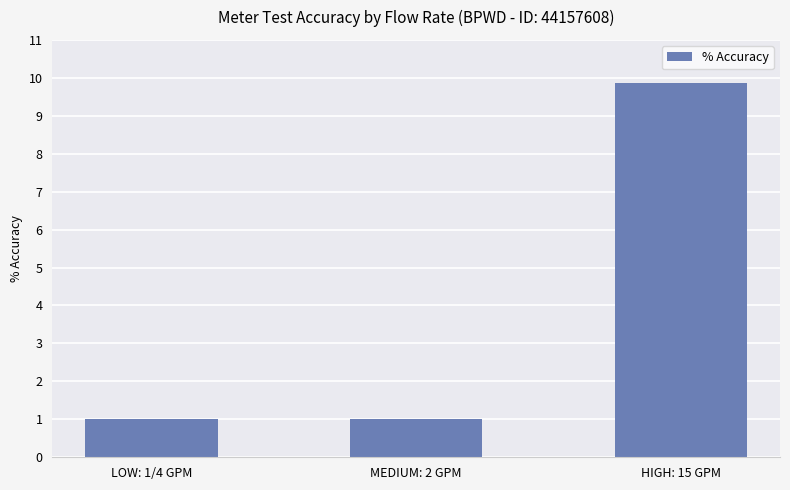

Reading left to right, transcribe all the data shown in this chart.

LOW: 1/4 GPM=1.0	MEDIUM: 2 GPM=1.0	HIGH: 15 GPM=9.9